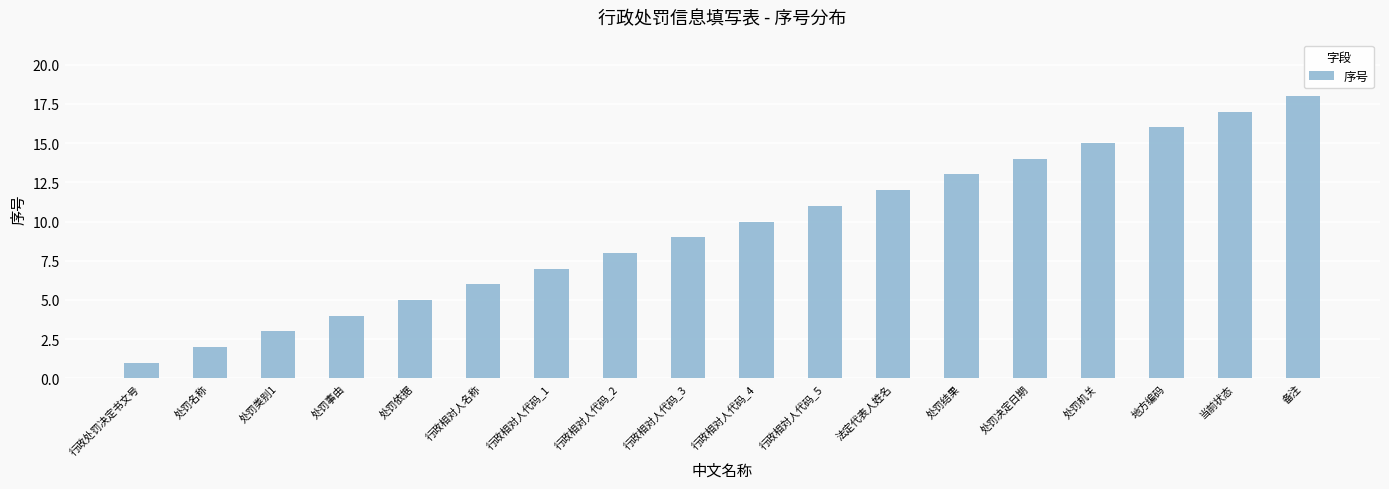

How many values are below 10?

9